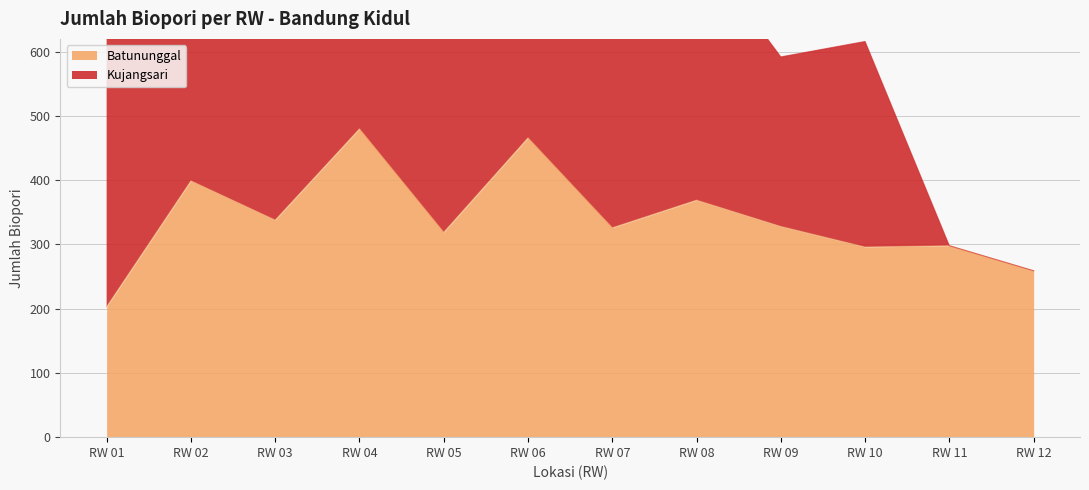

Rank the categories by value from highest to lowest.

RW 04, RW 06, RW 02, RW 08, RW 03, RW 09, RW 07, RW 05, RW 11, RW 10, RW 12, RW 01